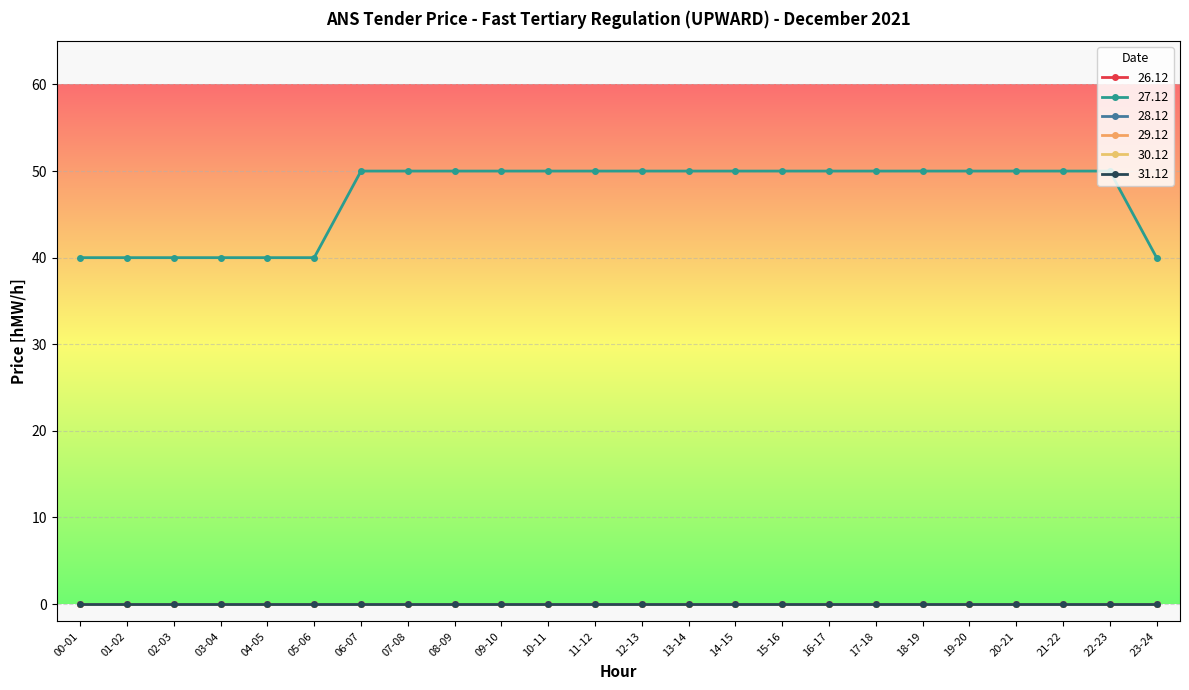

Which series has the largest range (max minus min)?

27.12